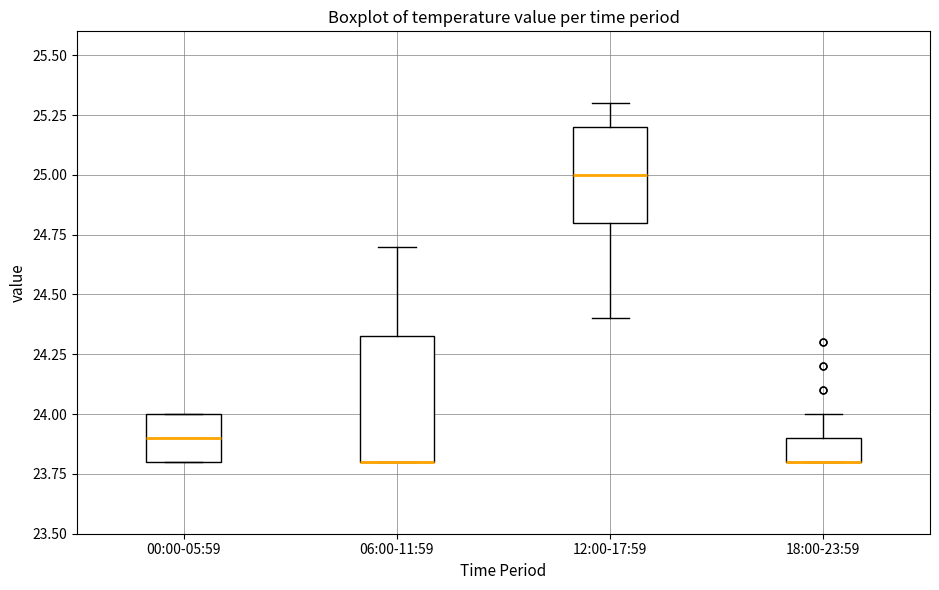

Reading left to right, read every box against the y-axis: the position of its median line, the range the box covers, and the ends of its whiskers. The values are not printed on the chart, so give them approximately, as read against the axis.

00:00-05:59: median 23.90, box 23.80 to 24.00, whiskers 23.80 to 24.00
06:00-11:59: median 23.80 (drawn on the box's lower edge), box 23.80 to 24.35, whiskers 23.80 to 24.70
12:00-17:59: median 25.00, box 24.80 to 25.20, whiskers 24.40 to 25.30
18:00-23:59: median 23.80 (drawn on the box's lower edge), box 23.80 to 23.90, whiskers 23.80 to 24.00